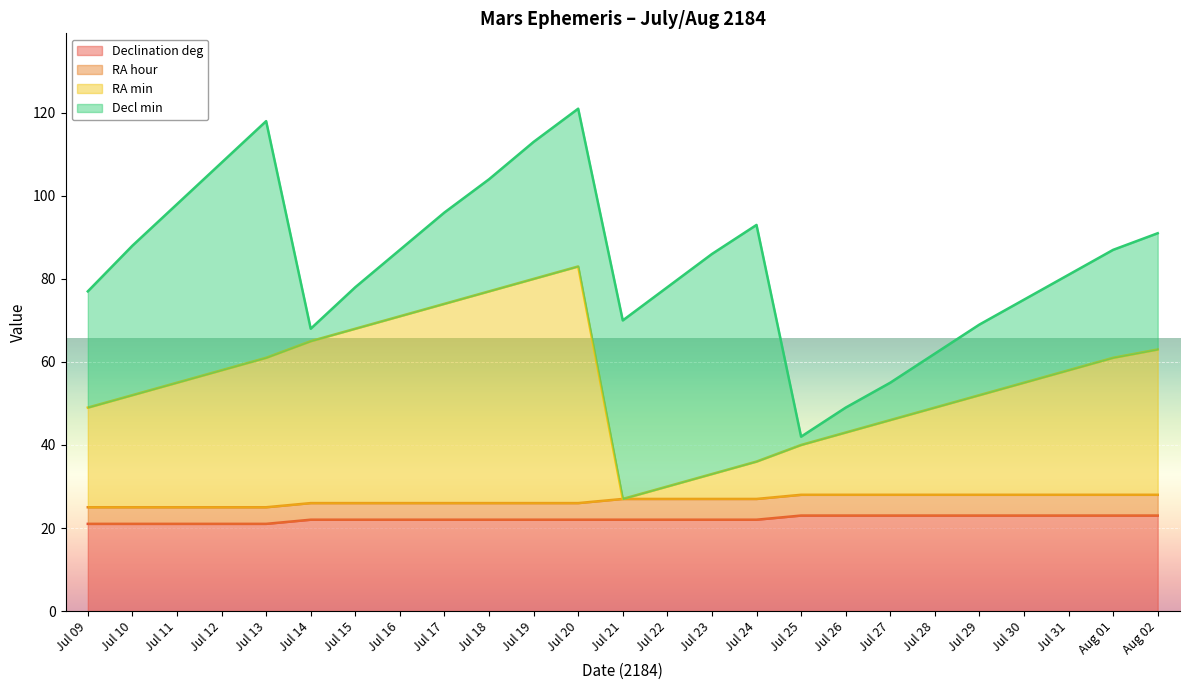

How many lines are shown in the chart?

4